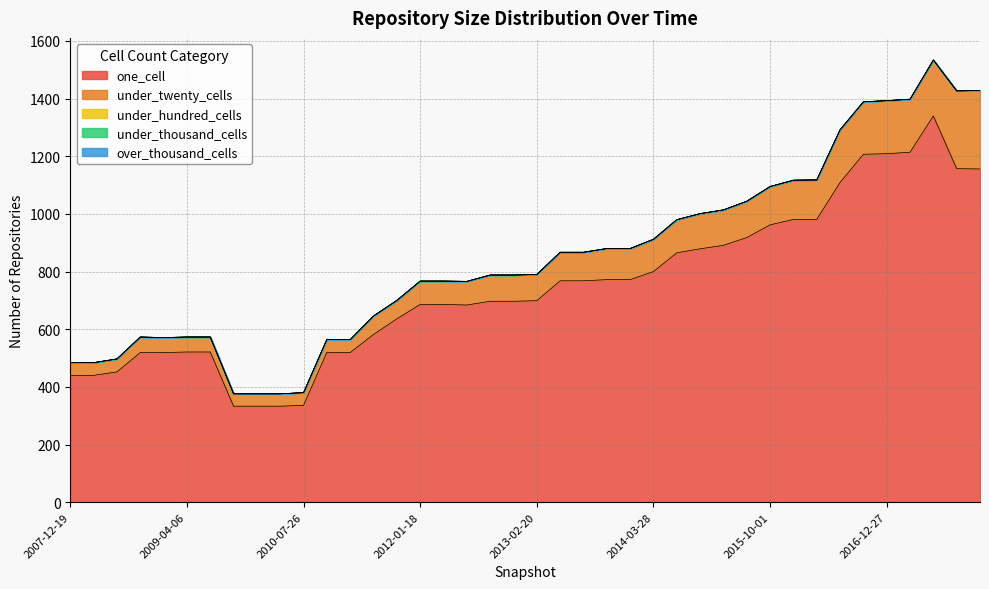

True or false: one_cell and under_twenty_cells intersect in this chart.

False